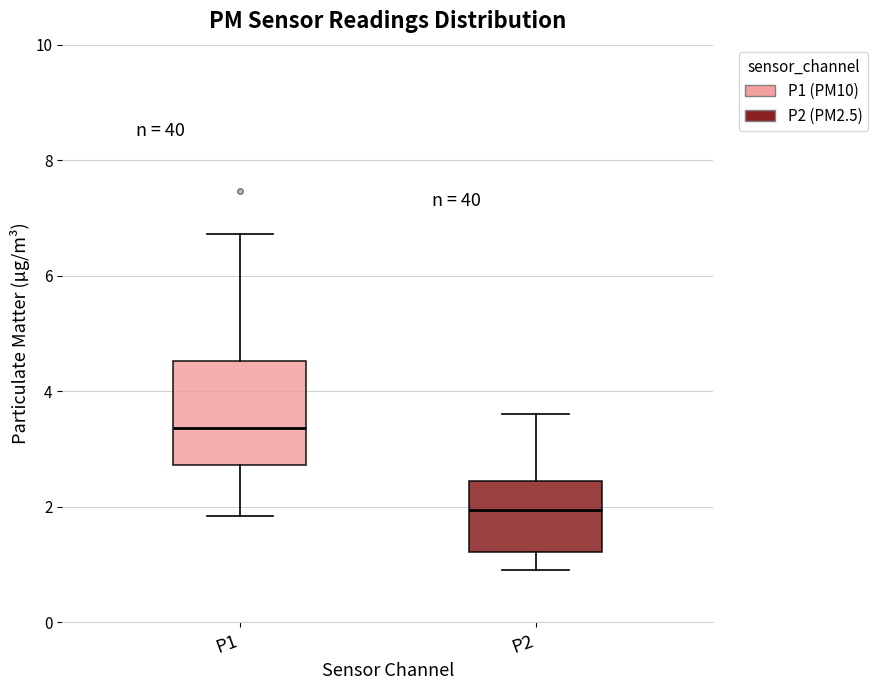

Comparing the boxes themselves (not the whiskers), which one is the tallest?

P1